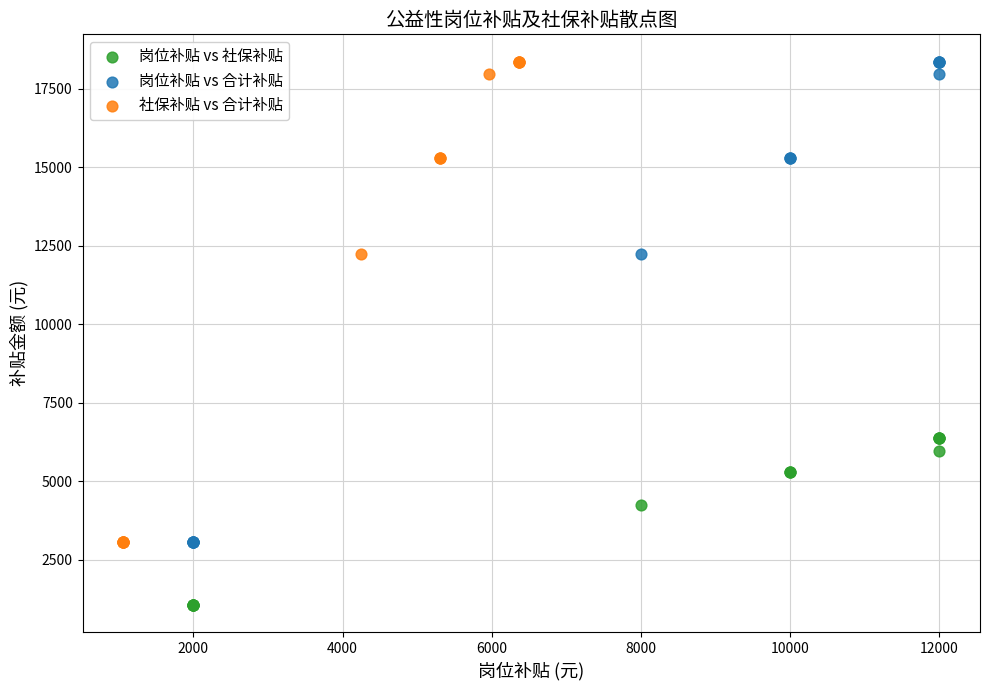

Which series reaches the minimum Y coordinate?

岗位补贴 vs 社保补贴